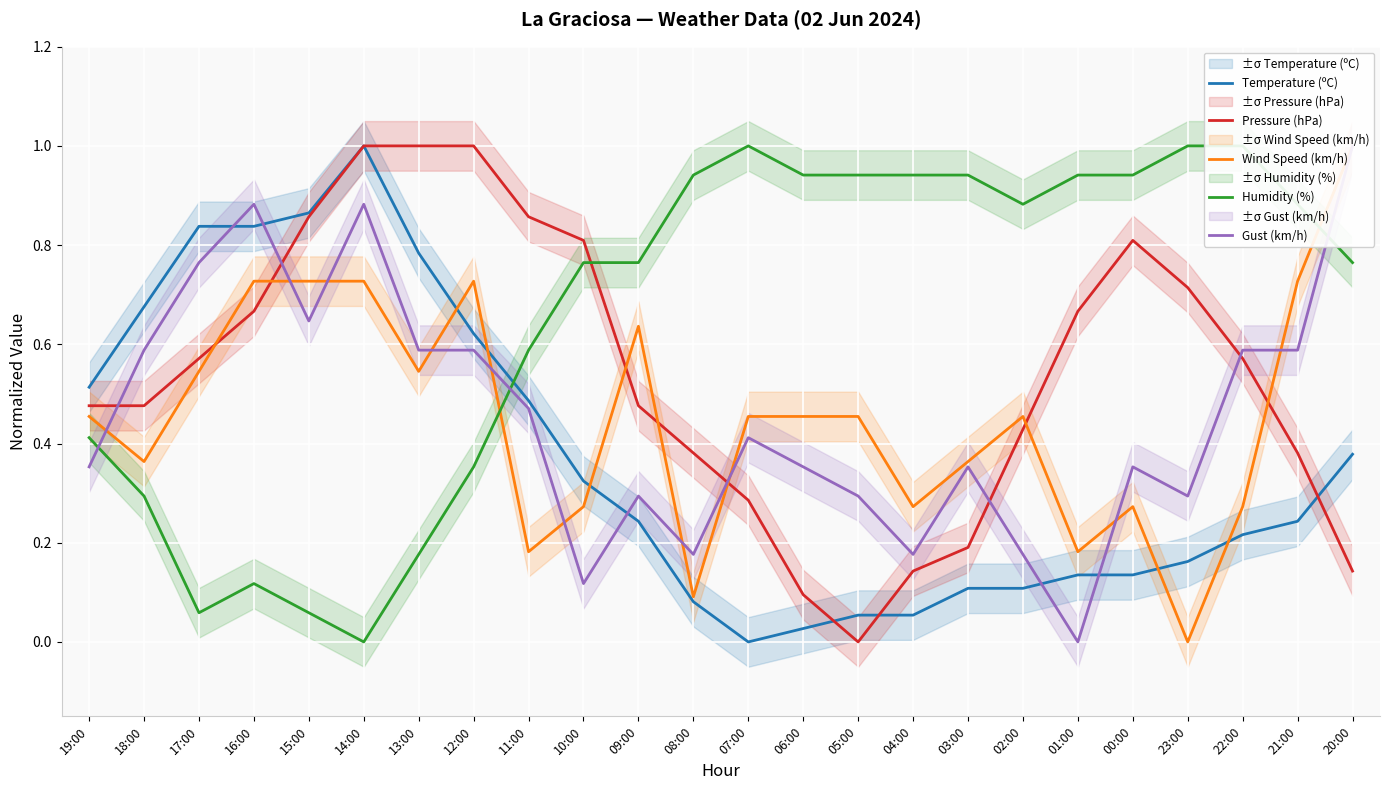

What is the total value across all series at 12:00?

3.3